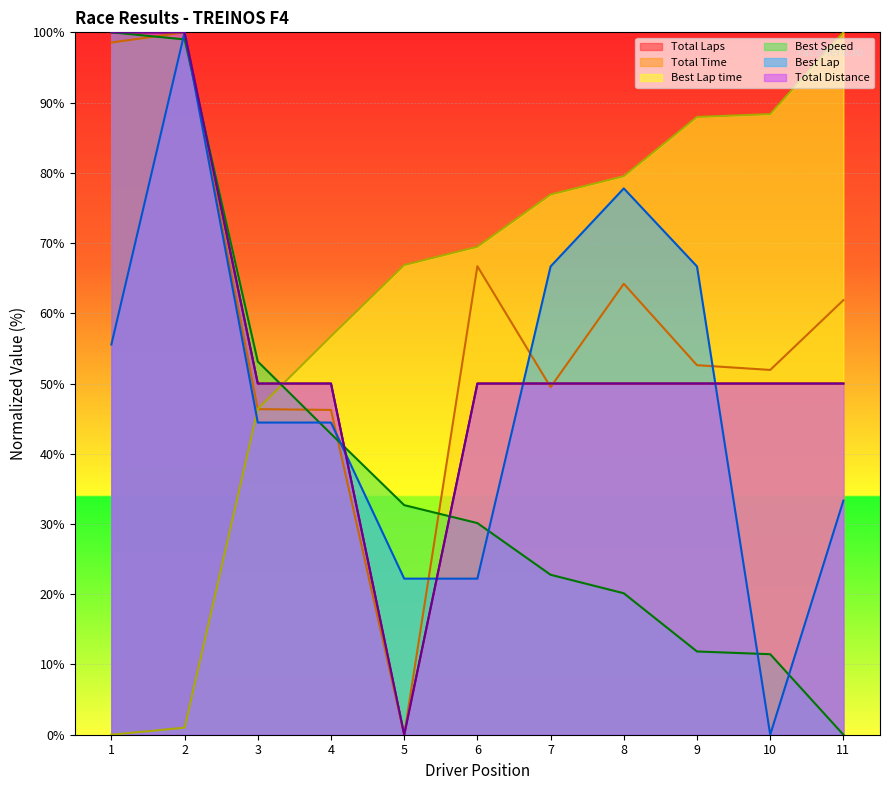

How many intersections are there between Total Laps and Total Time?

2